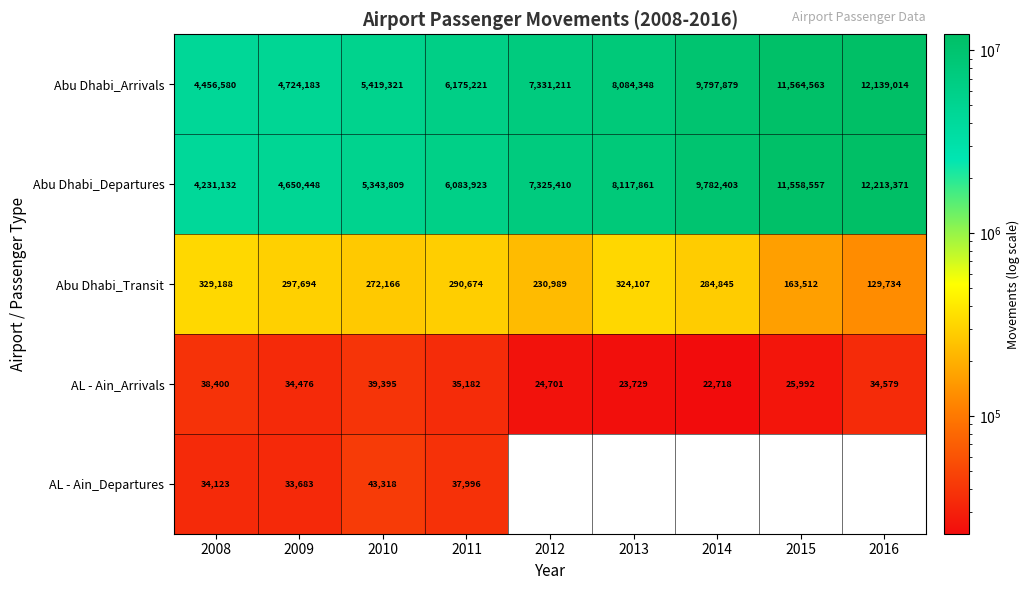

Rank the categories by Abu Dhabi_Arrivals value from lowest to highest.

2008, 2009, 2010, 2011, 2012, 2013, 2014, 2015, 2016